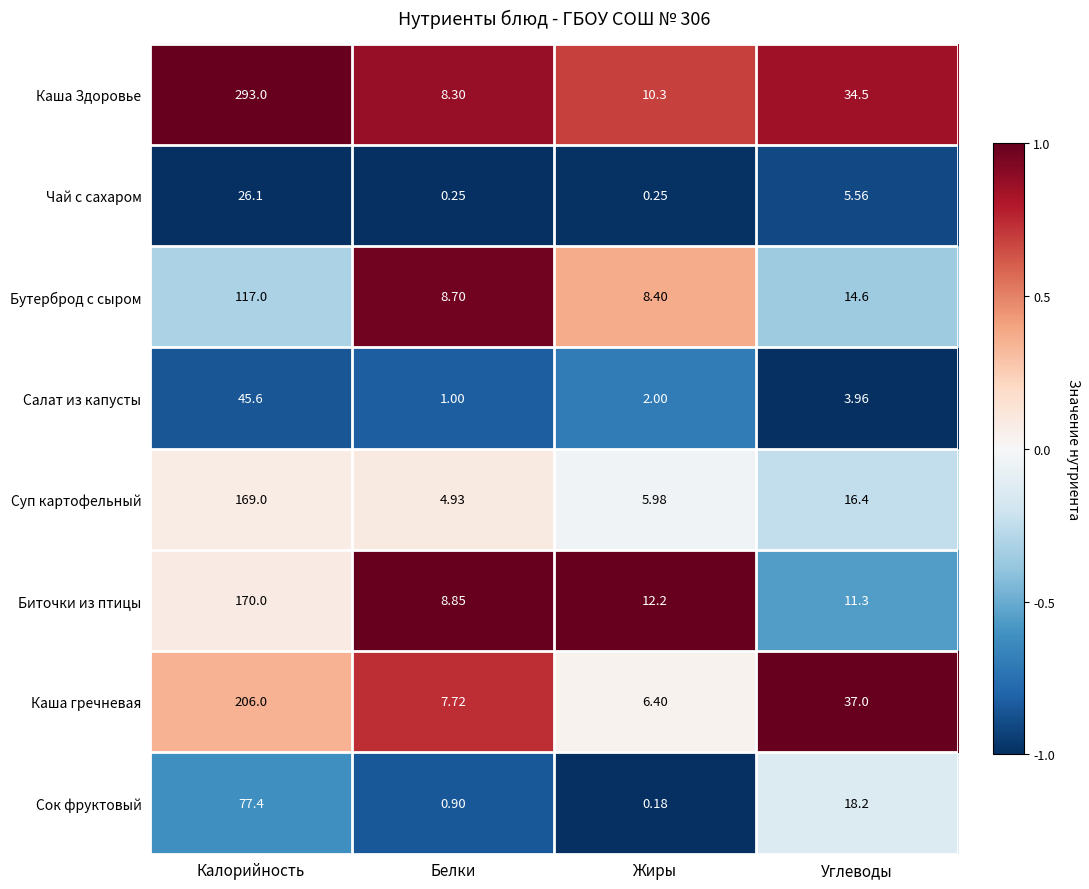

Which category has the lowest value across all series?

Жиры